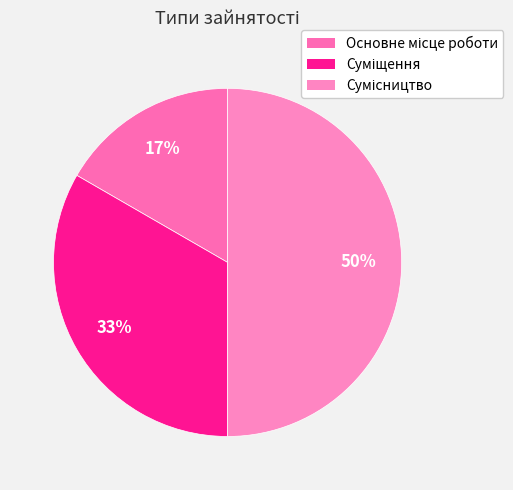

To the nearest percent, what is the difference between the Сумісництво and Суміщення slice percentages?

17%